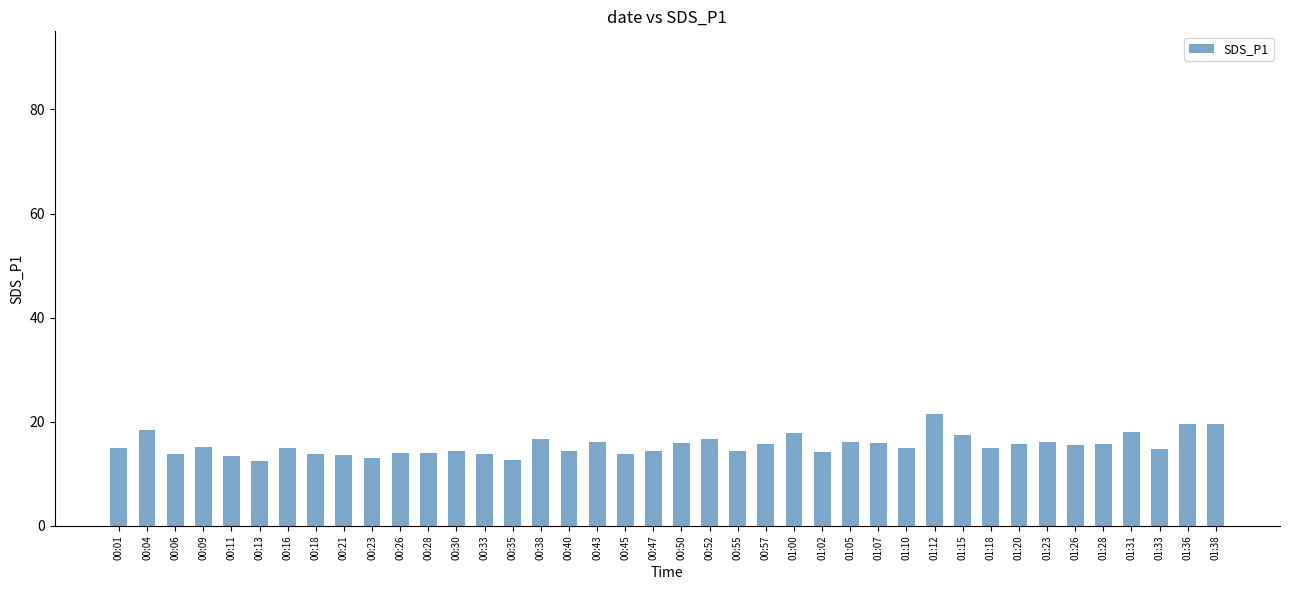

True or false: the data shows 26.5 at 01:38.

False